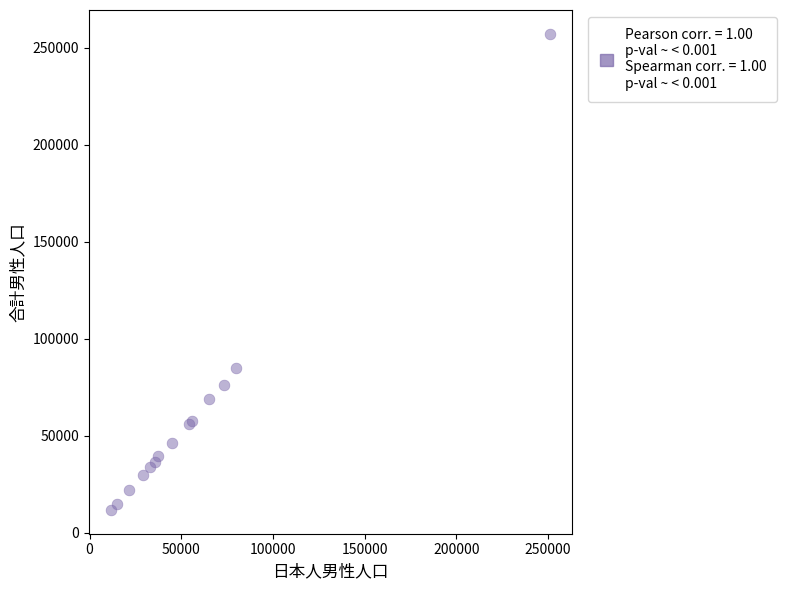

What Y value in the scatter plot is closest to 134386?

84892